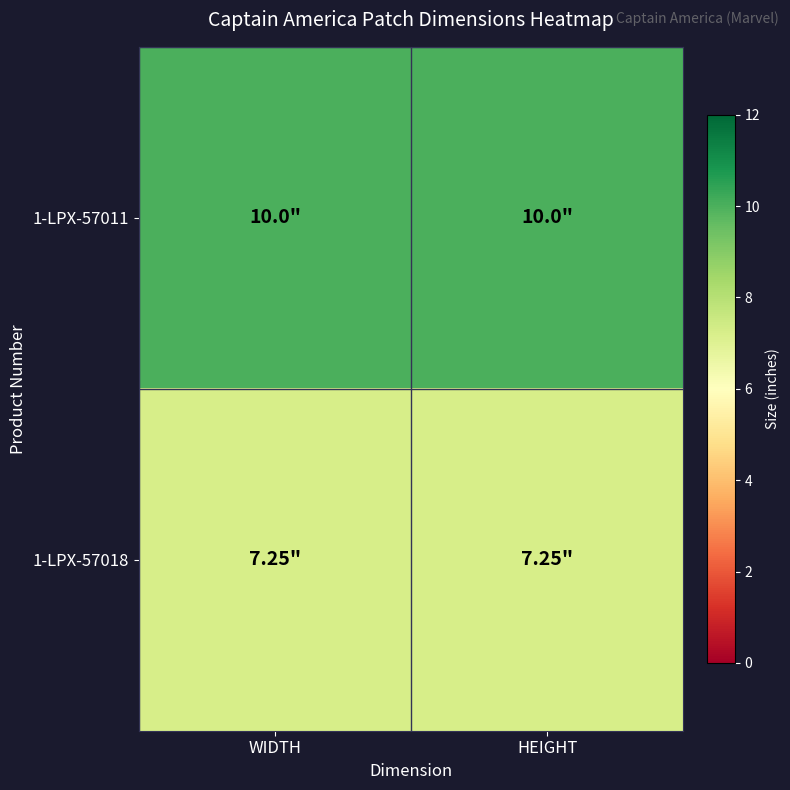

What is the maximum value shown in the chart?

10.0